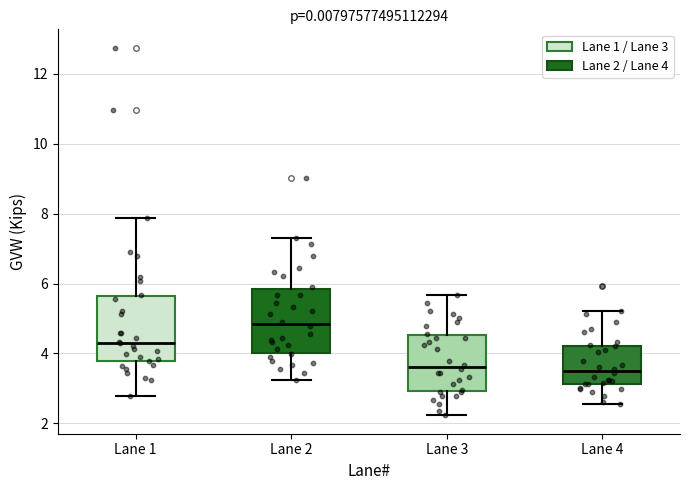

Where does the median line of the box for Lane 3 sit on the y-axis? The values are not printed on the chart, so give them approximately, as read against the axis.

3.6